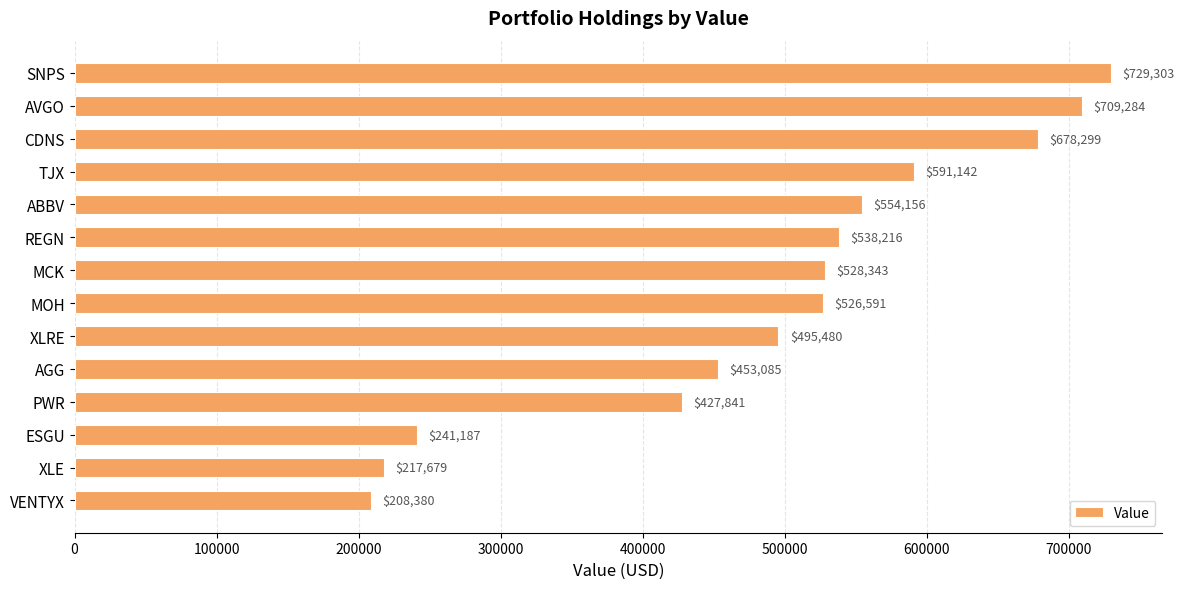

What is the smallest value displayed?

208380